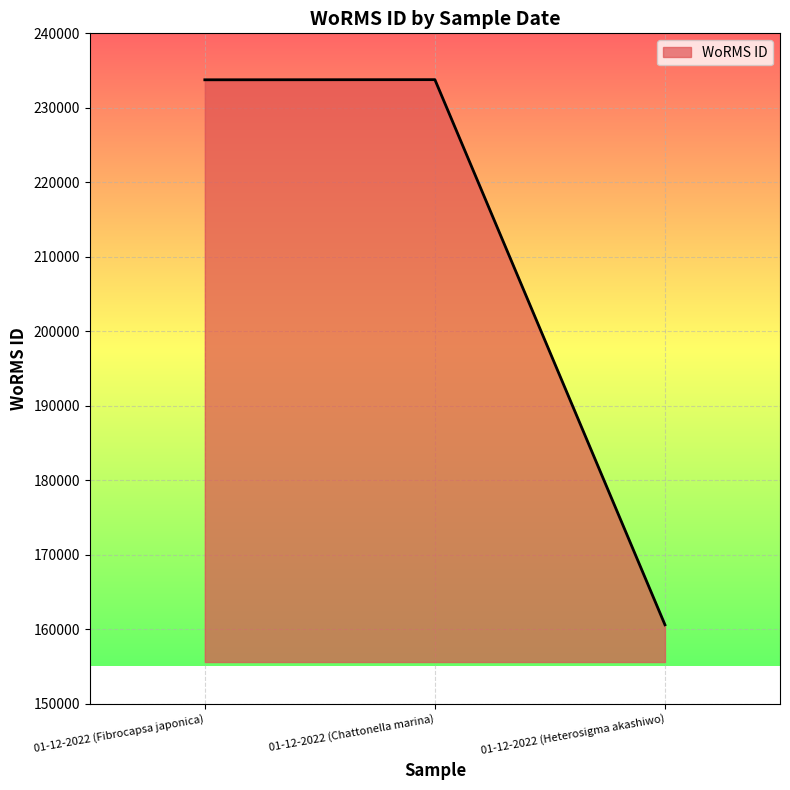

The chart shows a value of 160585 at 01-12-2022 (Heterosigma akashiwo). True or false?

True